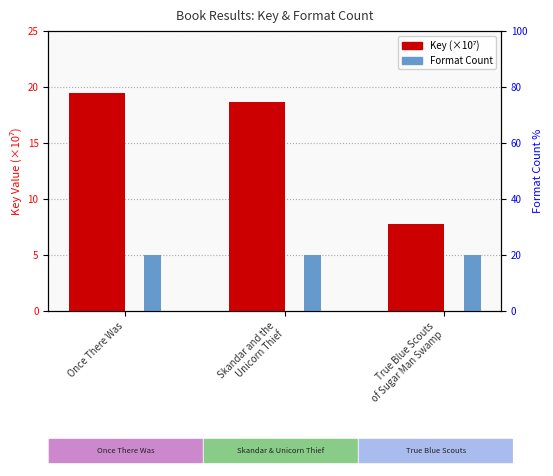

At Skandar and the
Unicorn Thief, list the series in order from smallest to largest.

Format Count, Key (×10⁷)